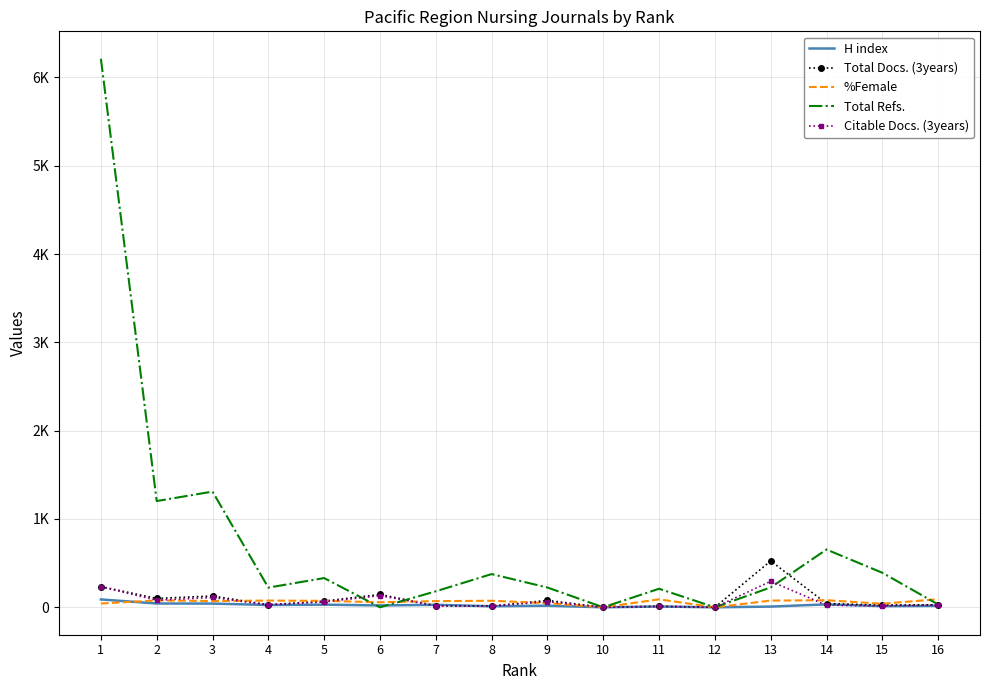

Reading left to right, extract all data points from this chart.

H index: 1=89	2=43	3=42	4=26	5=30	6=21	7=28	8=12	9=18	10=0	11=9	12=0	13=8	14=33	15=13	16=16
Total Docs. (3years): 1=235	2=100	3=128	4=29	5=70	6=145	7=18	8=15	9=78	10=0	11=11	12=0	13=525	14=42	15=25	16=28
%Female: 1=43	2=78	3=71	4=76	5=73	6=57	7=70	8=74	9=47	10=0	11=90	12=0	13=76	14=80	15=40	16=92
Total Refs.: 1=6211	2=1203	3=1310	4=223	5=331	6=0	7=181	8=376	9=224	10=0	11=210	12=0	13=225	14=654	15=391	16=32
Citable Docs. (3years): 1=232	2=80	3=111	4=26	5=61	6=132	7=16	8=12	9=64	10=0	11=10	12=0	13=294	14=24	15=16	16=25